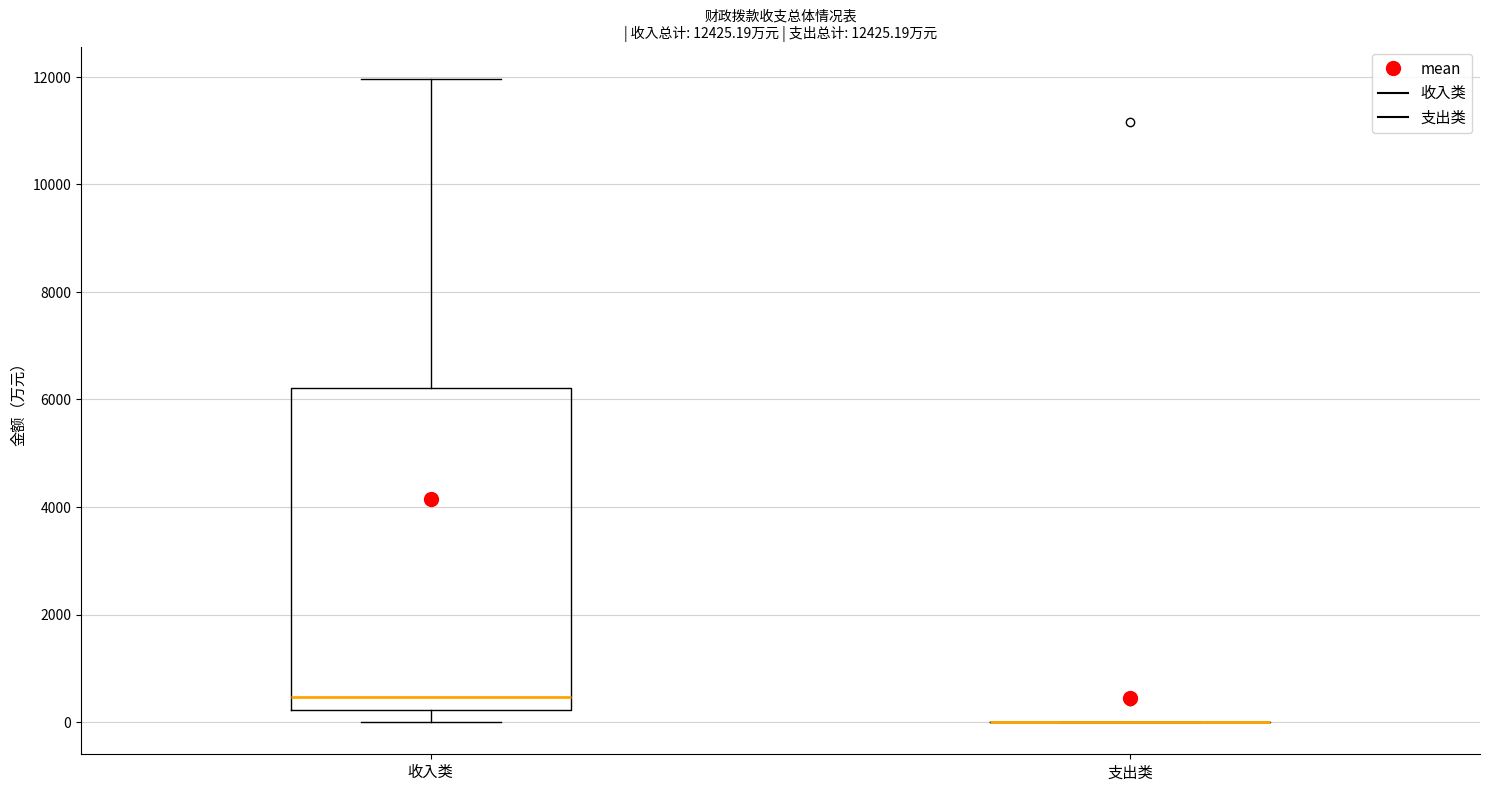

Reading left to right, read every box against the y-axis: the position of its median line, the range the box covers, and the ends of its whiskers. The values are not printed on the chart, so give them approximately, as read against the axis.

收入类: median 400, box 200 to 6200, whiskers 0 to 12000
支出类: box collapsed to a line at 0, whiskers 0 to 0